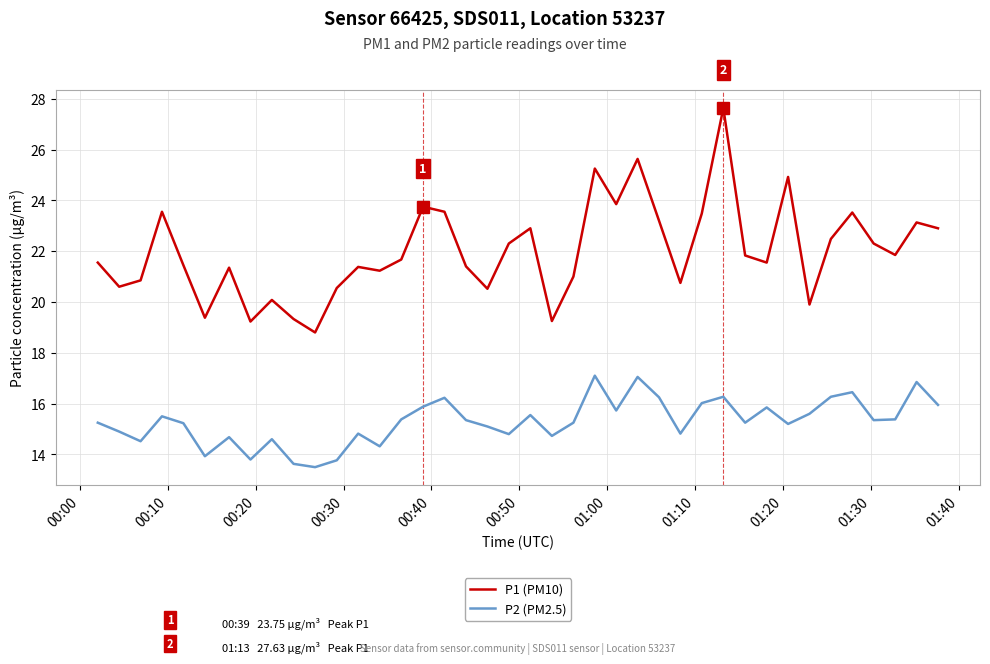

List the series in order of their peak value, lowest first.

P2 (PM2.5), P1 (PM10)